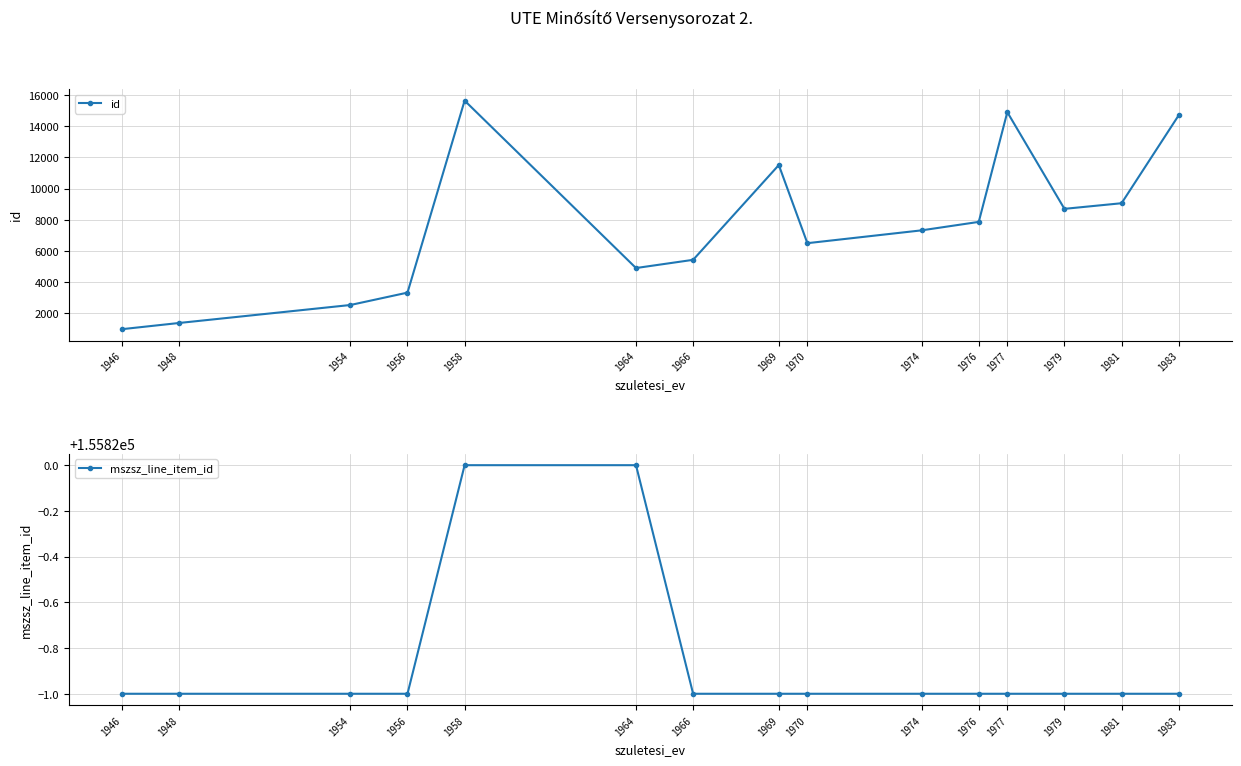

Which category has the highest value in the id series?

1958